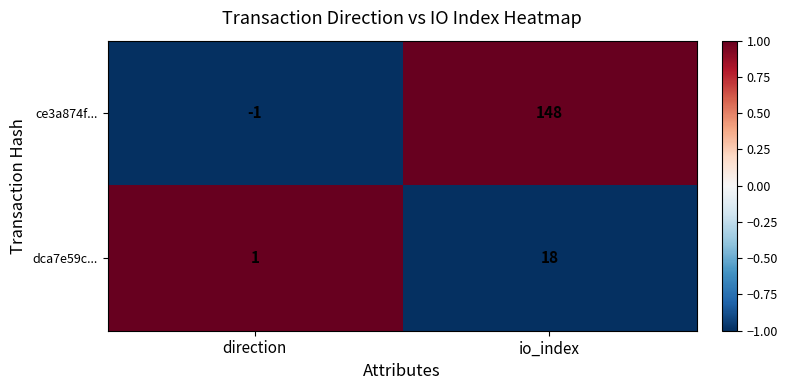

Which category has the lowest value in the ce3a874f... series?

direction